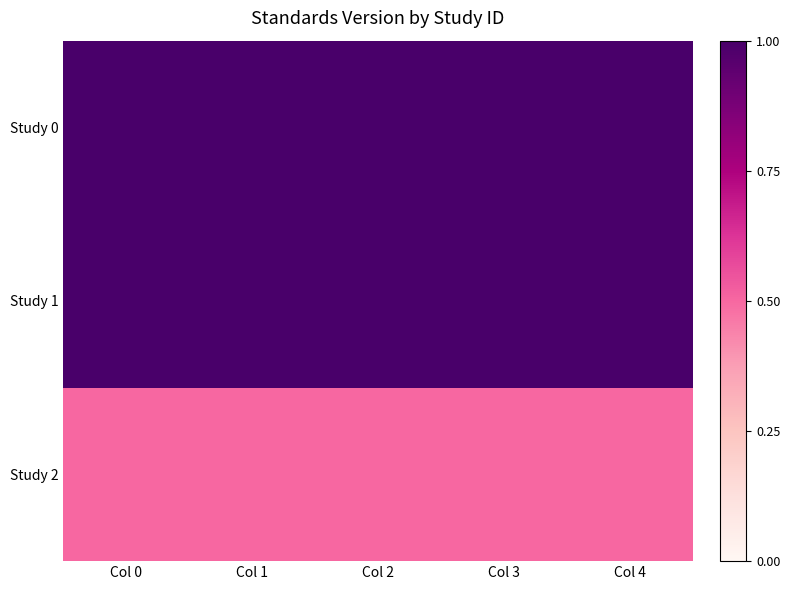

At which category does the chart reach its minimum across all series?

Col 0